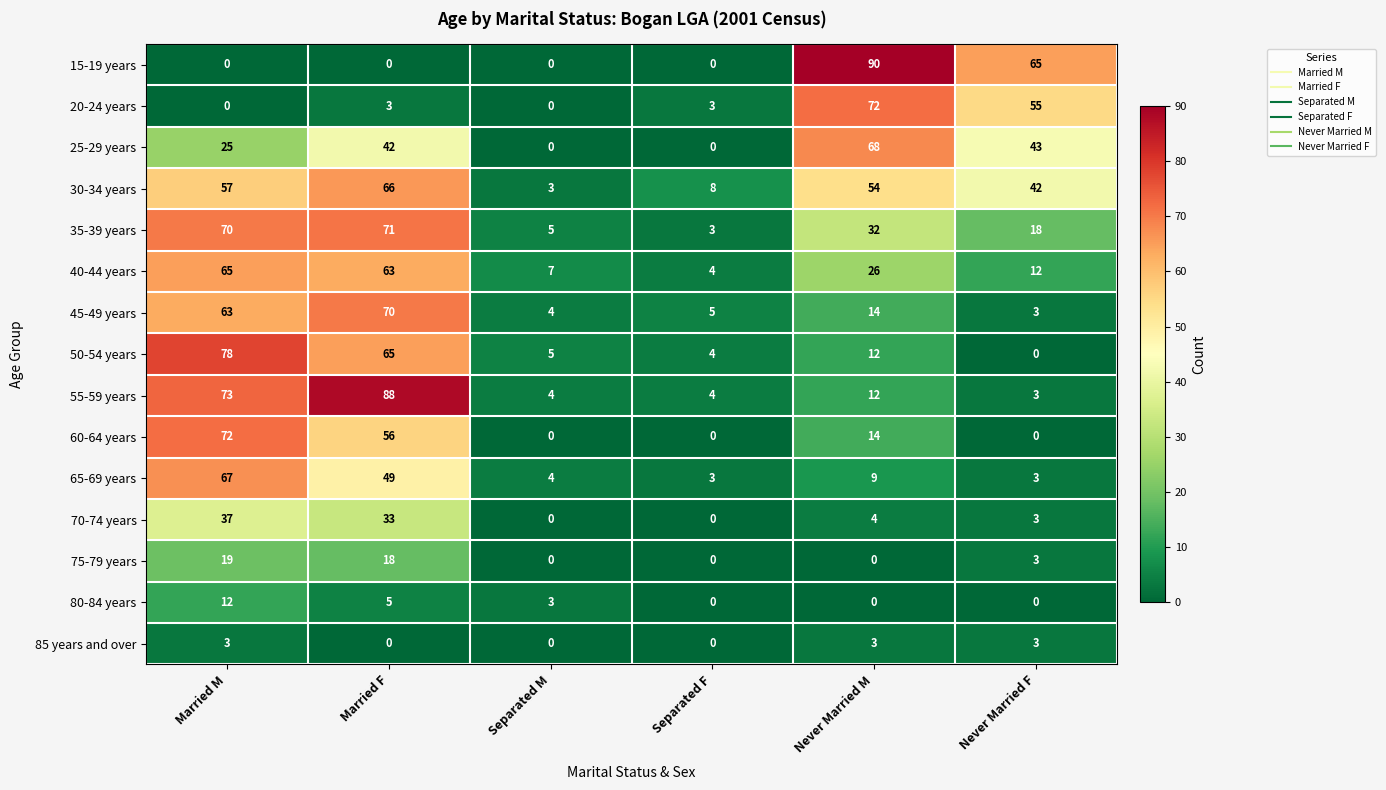

At which label is 80-84 years closest to 6?

Married F